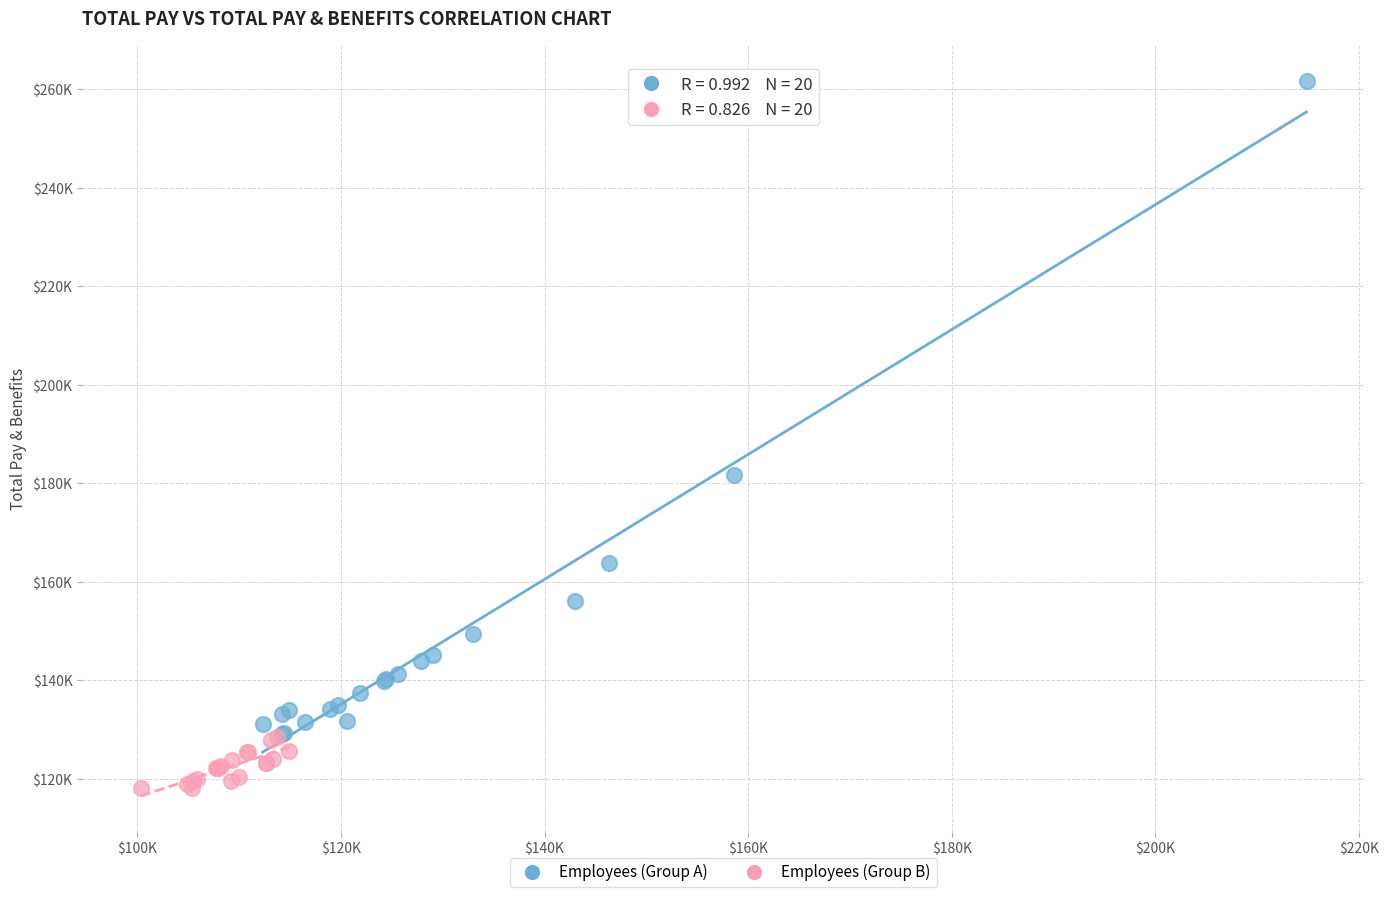

Which series reaches the maximum Y coordinate?

Employees (Group A)